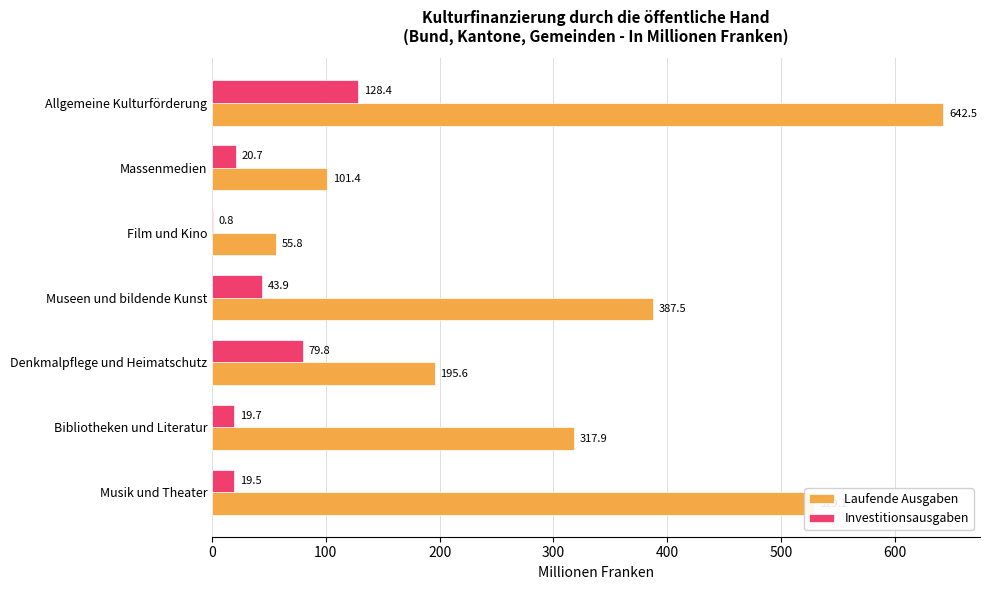

Which series has the largest total across all categories?

Laufende Ausgaben